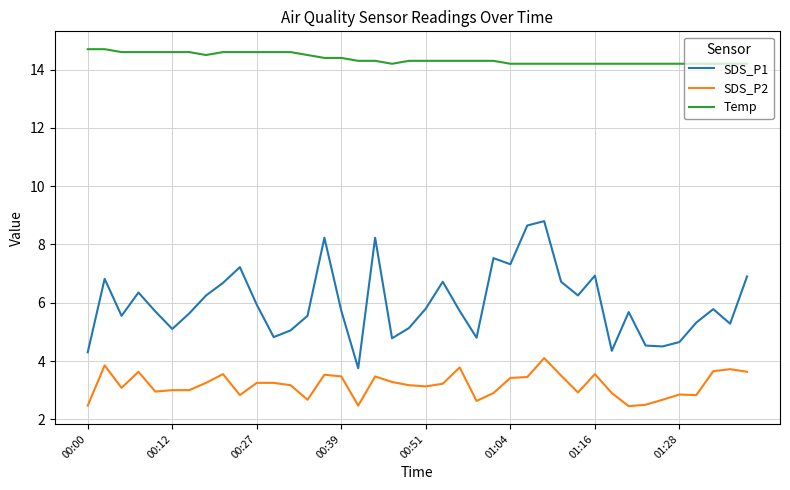

What is the minimum value shown in the chart?

2.5